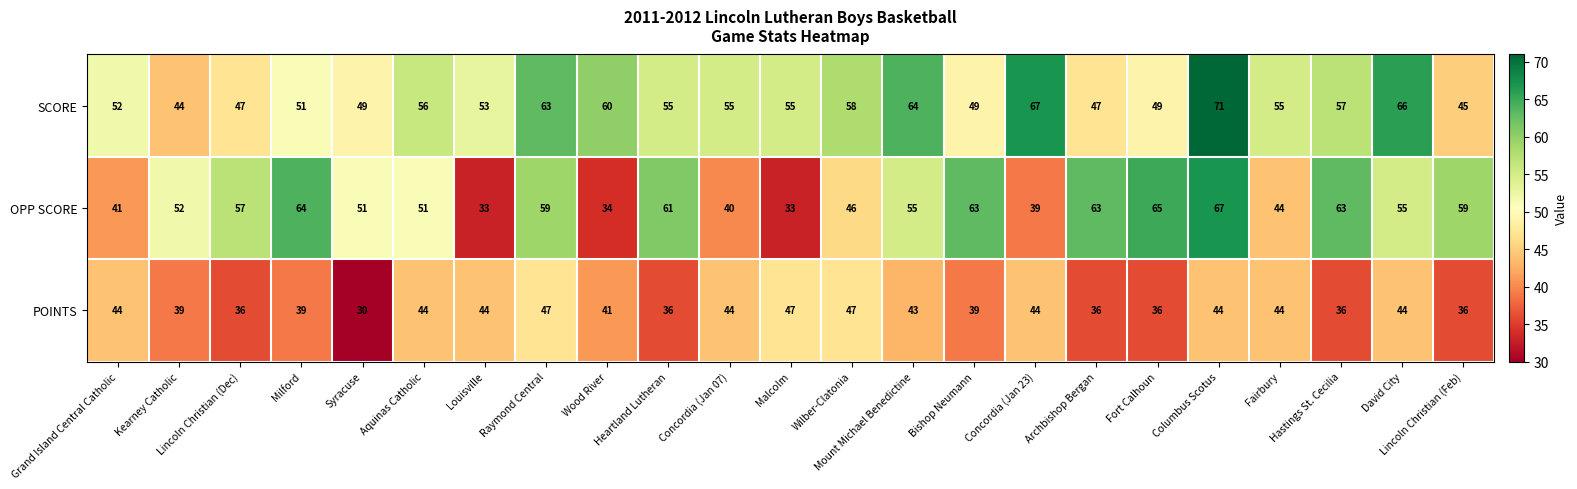

What is the total value across all series at David City?

165